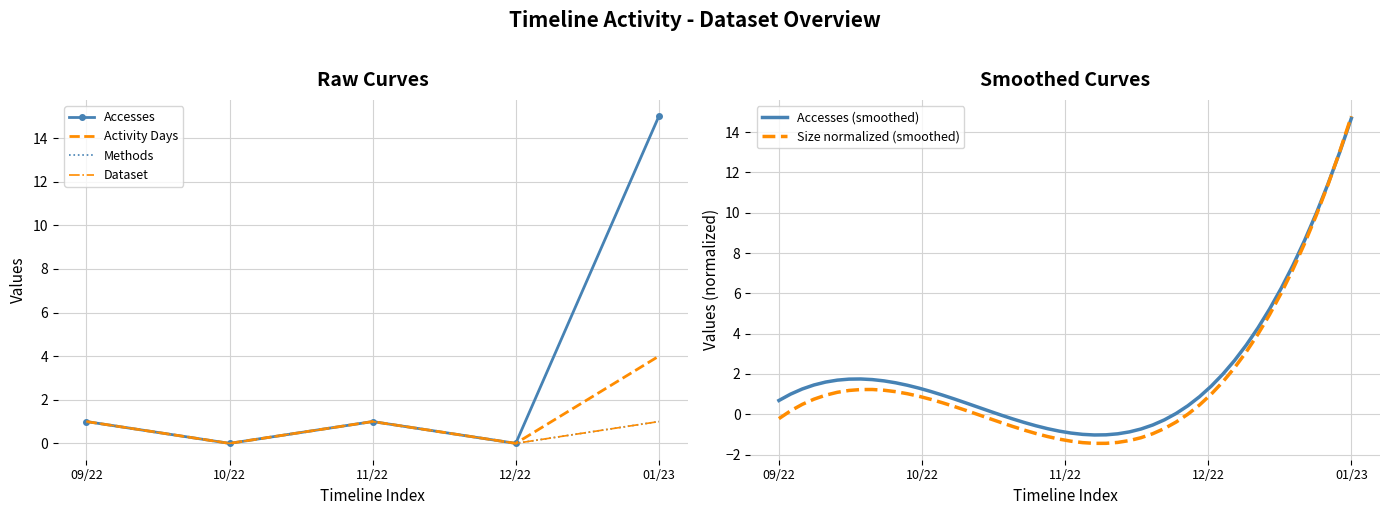

What is the value of the Size point at the 3rd from the left?

1